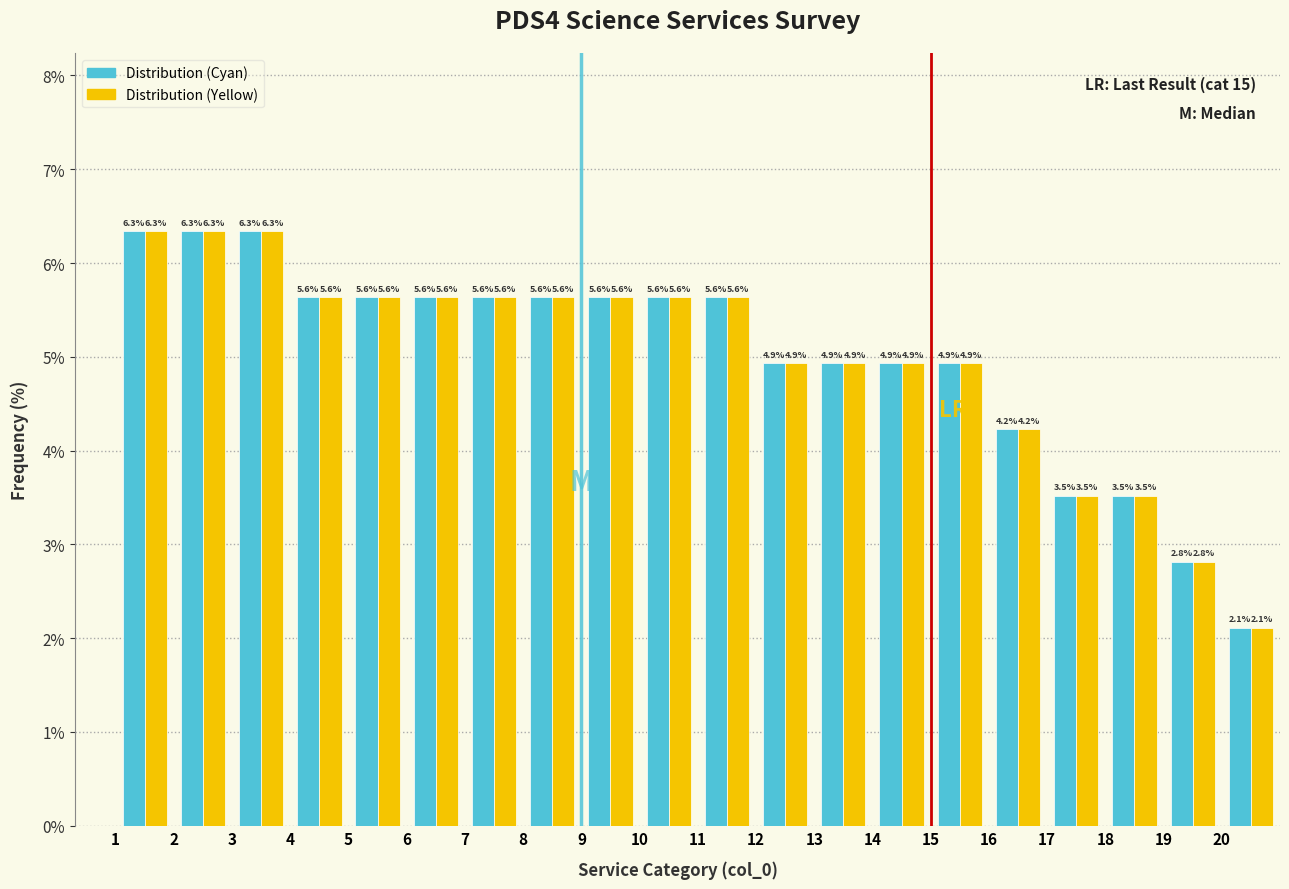

Reading left to right, list every range on the x-axis with the height of the bar of each series over it.

1 to 2: Distribution (Cyan)=6.3	Distribution (Yellow)=6.3
2 to 3: Distribution (Cyan)=6.3	Distribution (Yellow)=6.3
3 to 4: Distribution (Cyan)=6.3	Distribution (Yellow)=6.3
4 to 5: Distribution (Cyan)=5.6	Distribution (Yellow)=5.6
5 to 6: Distribution (Cyan)=5.6	Distribution (Yellow)=5.6
6 to 7: Distribution (Cyan)=5.6	Distribution (Yellow)=5.6
7 to 8: Distribution (Cyan)=5.6	Distribution (Yellow)=5.6
8 to 9: Distribution (Cyan)=5.6	Distribution (Yellow)=5.6
9 to 10: Distribution (Cyan)=5.6	Distribution (Yellow)=5.6
10 to 11: Distribution (Cyan)=5.6	Distribution (Yellow)=5.6
11 to 12: Distribution (Cyan)=5.6	Distribution (Yellow)=5.6
12 to 13: Distribution (Cyan)=4.9	Distribution (Yellow)=4.9
13 to 14: Distribution (Cyan)=4.9	Distribution (Yellow)=4.9
14 to 15: Distribution (Cyan)=4.9	Distribution (Yellow)=4.9
15 to 16: Distribution (Cyan)=4.9	Distribution (Yellow)=4.9
16 to 17: Distribution (Cyan)=4.2	Distribution (Yellow)=4.2
17 to 18: Distribution (Cyan)=3.5	Distribution (Yellow)=3.5
18 to 19: Distribution (Cyan)=3.5	Distribution (Yellow)=3.5
19 to 20: Distribution (Cyan)=2.8	Distribution (Yellow)=2.8
20 to 21: Distribution (Cyan)=2.1	Distribution (Yellow)=2.1